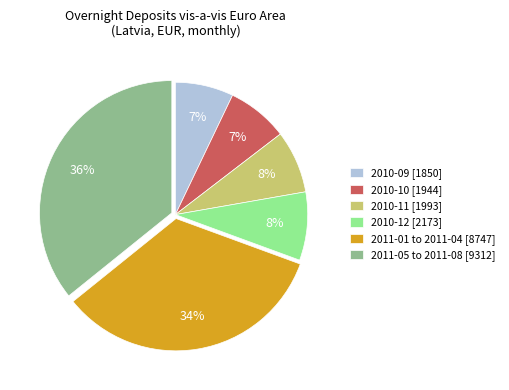

How many slices are in this pie chart?

6